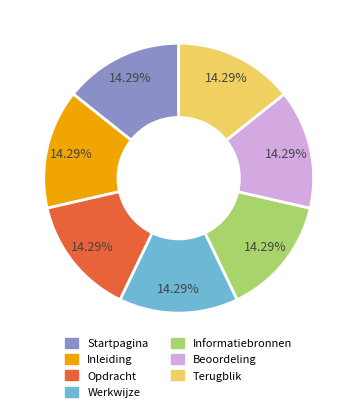

Does any single category account for the majority?

No